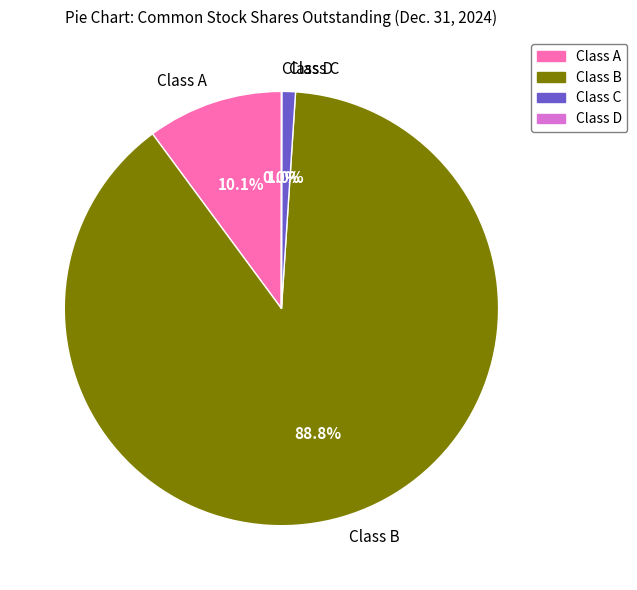

Does Class B account for over 50% of the chart?

Yes